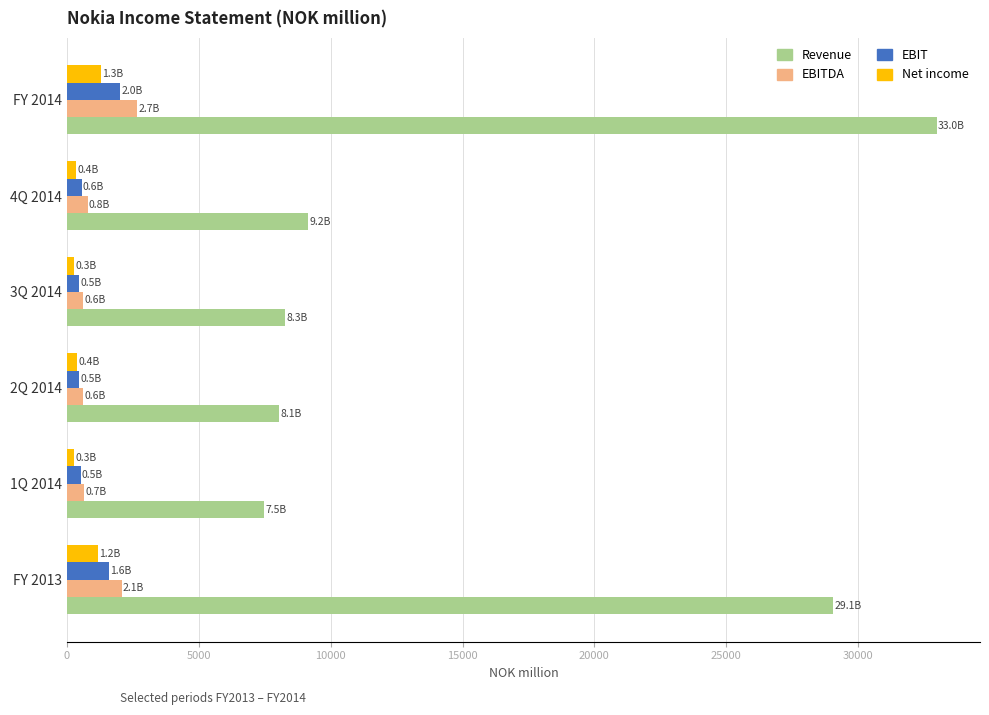

Rank the series by their maximum value, from lowest to highest.

Net income, EBIT, EBITDA, Revenue